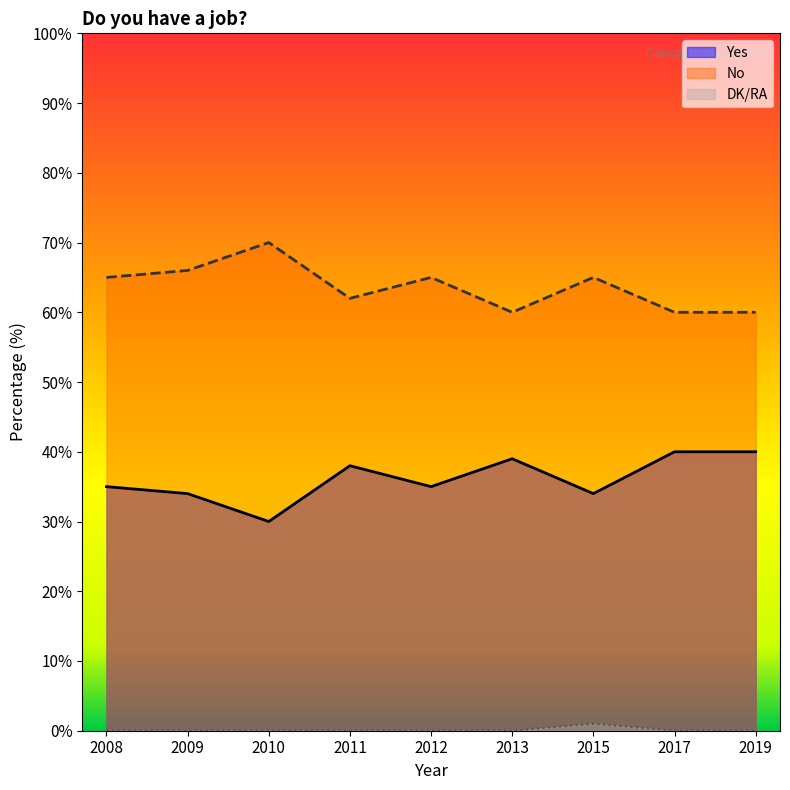

Count the DK/RA values in the range 0 to 1.

9